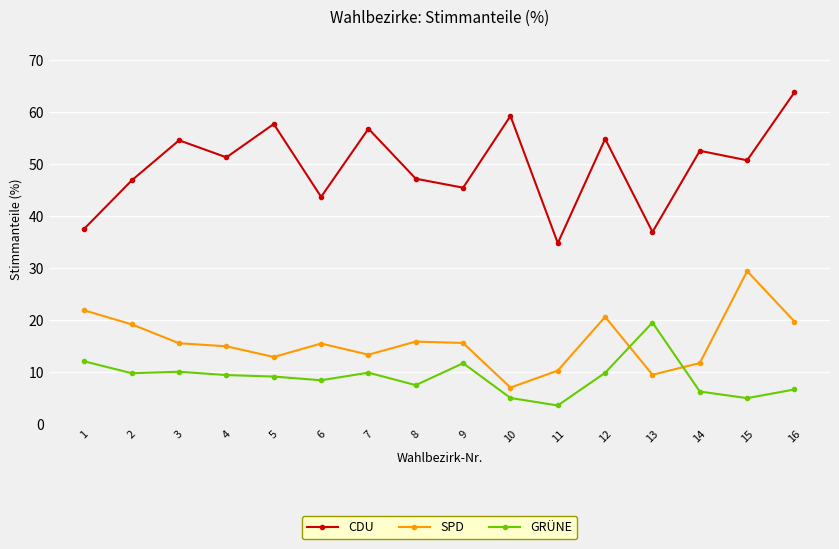

Does the chart display data point markers on the line(s)?

Yes